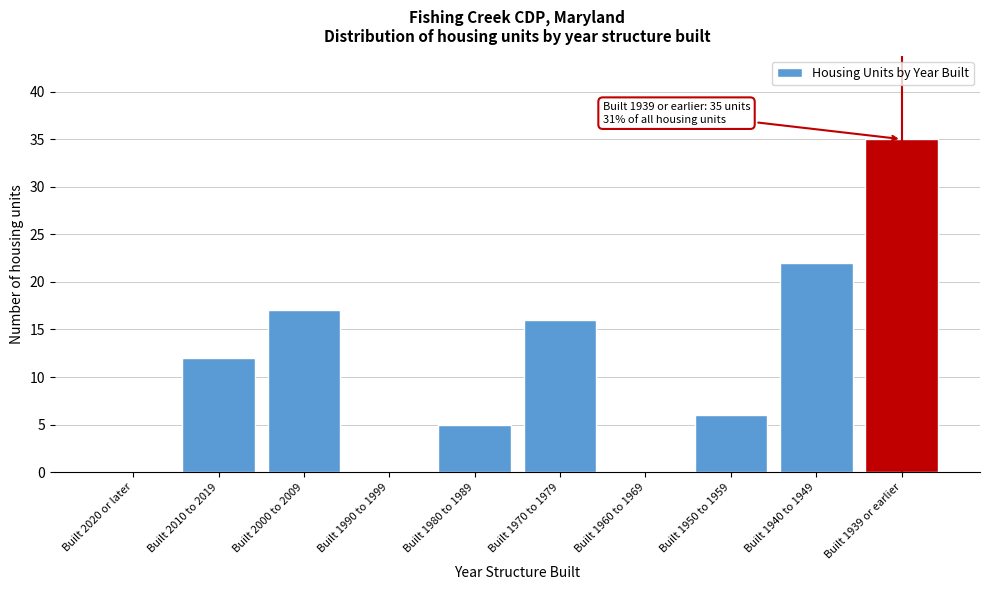

Reading left to right, what are all the values shown in this chart?

Built 2020 or later=0	Built 2010 to 2019=12	Built 2000 to 2009=17	Built 1990 to 1999=0	Built 1980 to 1989=5	Built 1970 to 1979=16	Built 1960 to 1969=0	Built 1950 to 1959=6	Built 1940 to 1949=22	Built 1939 or earlier=35